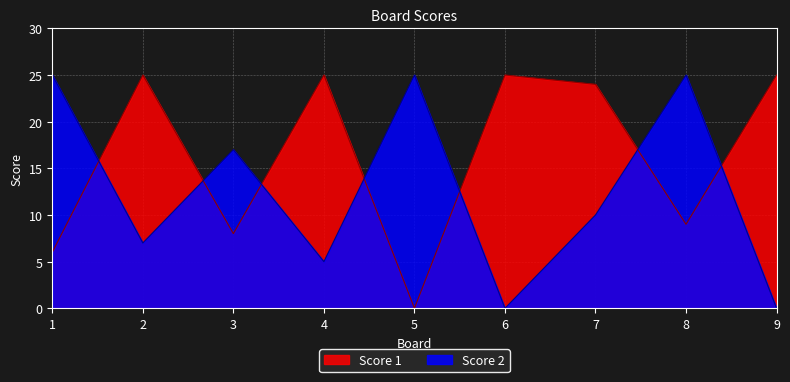

What is the spread (max minus min) of values at 2?

18